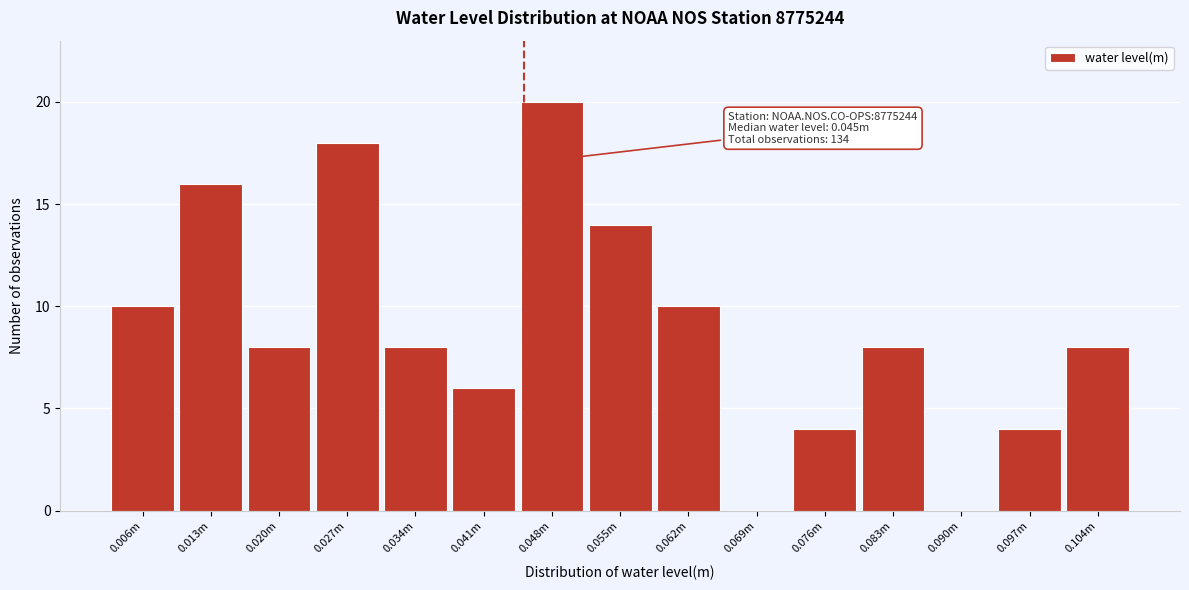

Reading left to right, extract all data points from this chart.

0.006m=10	0.013m=16	0.020m=8	0.027m=18	0.034m=8	0.041m=6	0.048m=20	0.055m=14	0.062m=10	0.069m=0	0.076m=4	0.083m=8	0.090m=0	0.097m=4	0.104m=8